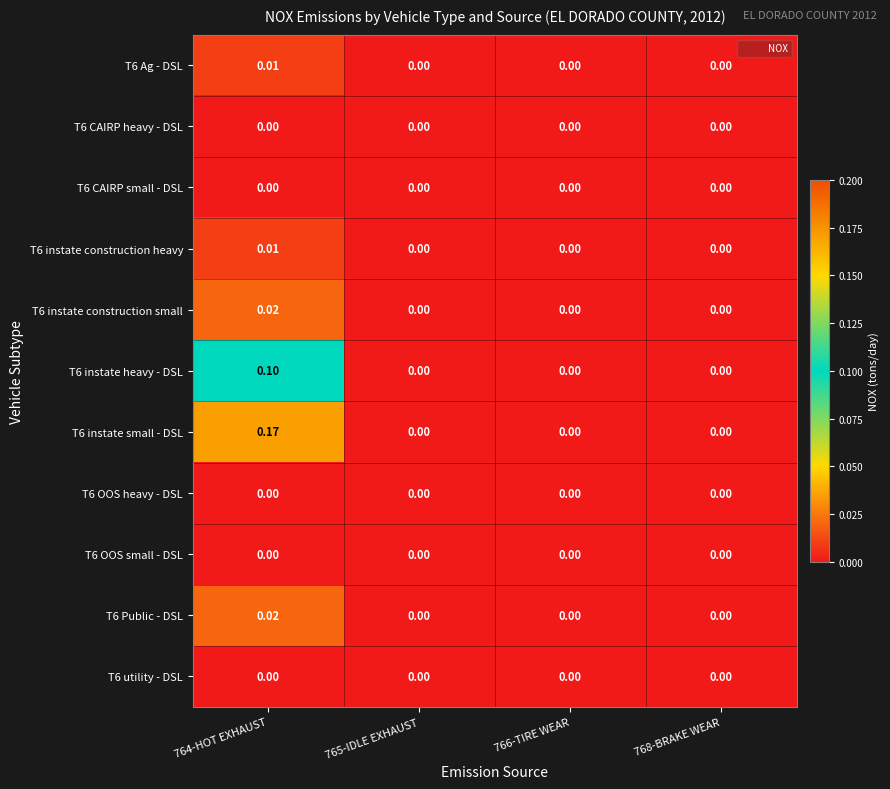

How many data points in T6 instate heavy - DSL are above 0?

1